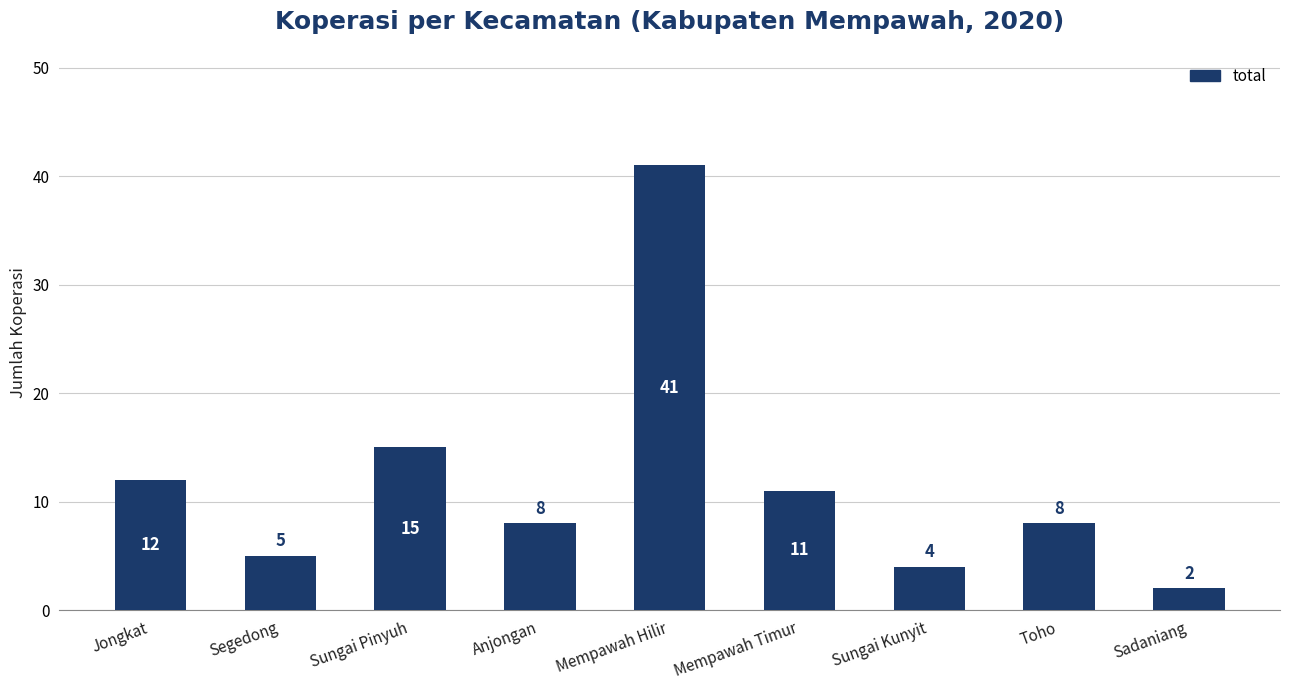

True or false: the data shows 70 at Mempawah Hilir.

False